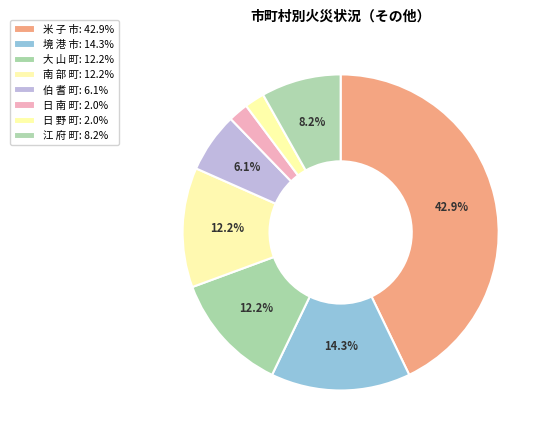

How many slices are in this pie chart?

8